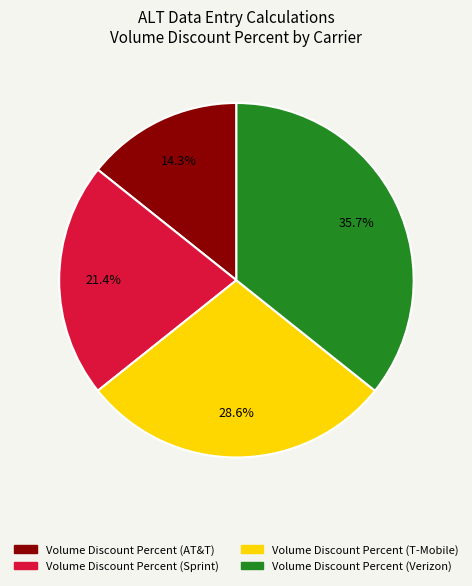

Between Volume Discount Percent (Sprint) and Volume Discount Percent (AT&T), which is larger?

Volume Discount Percent (Sprint)